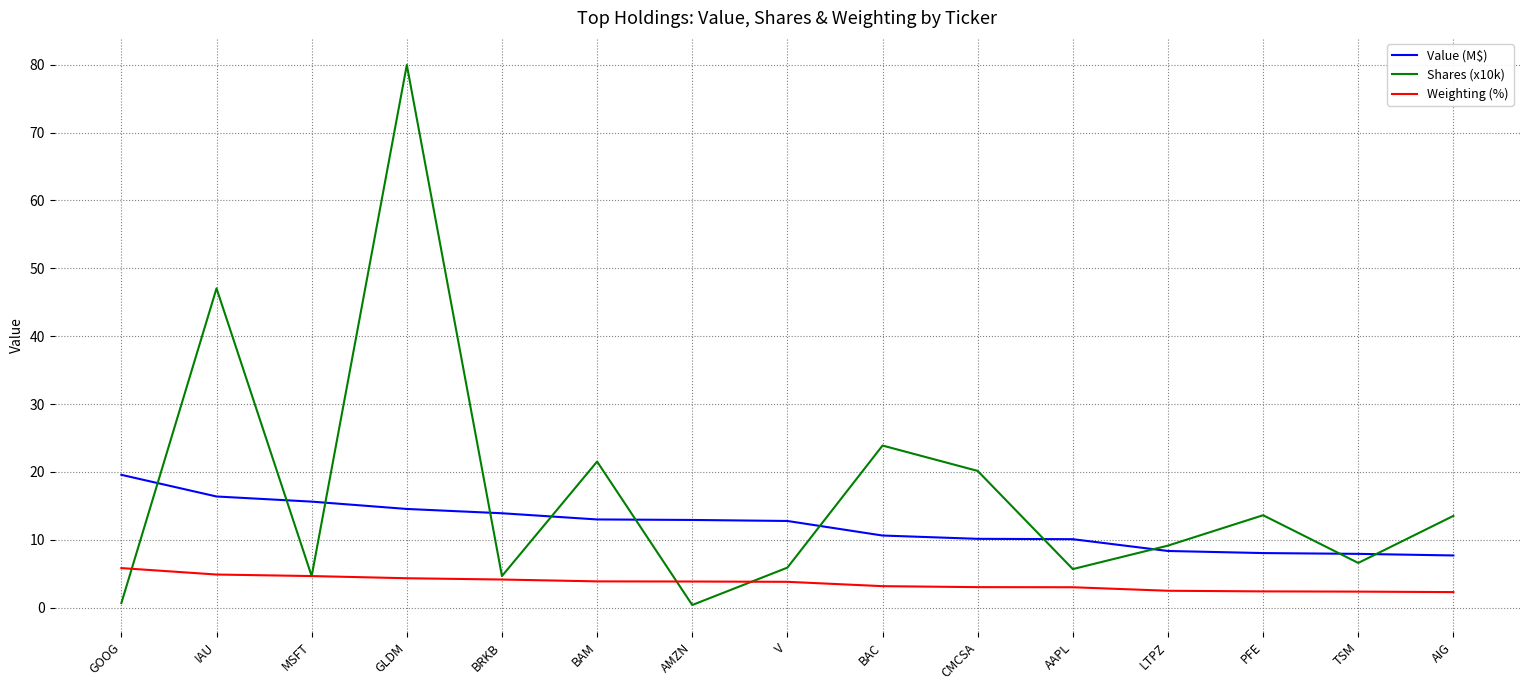

Is it true that Value (M$) equals 14.5 at GLDM?

True